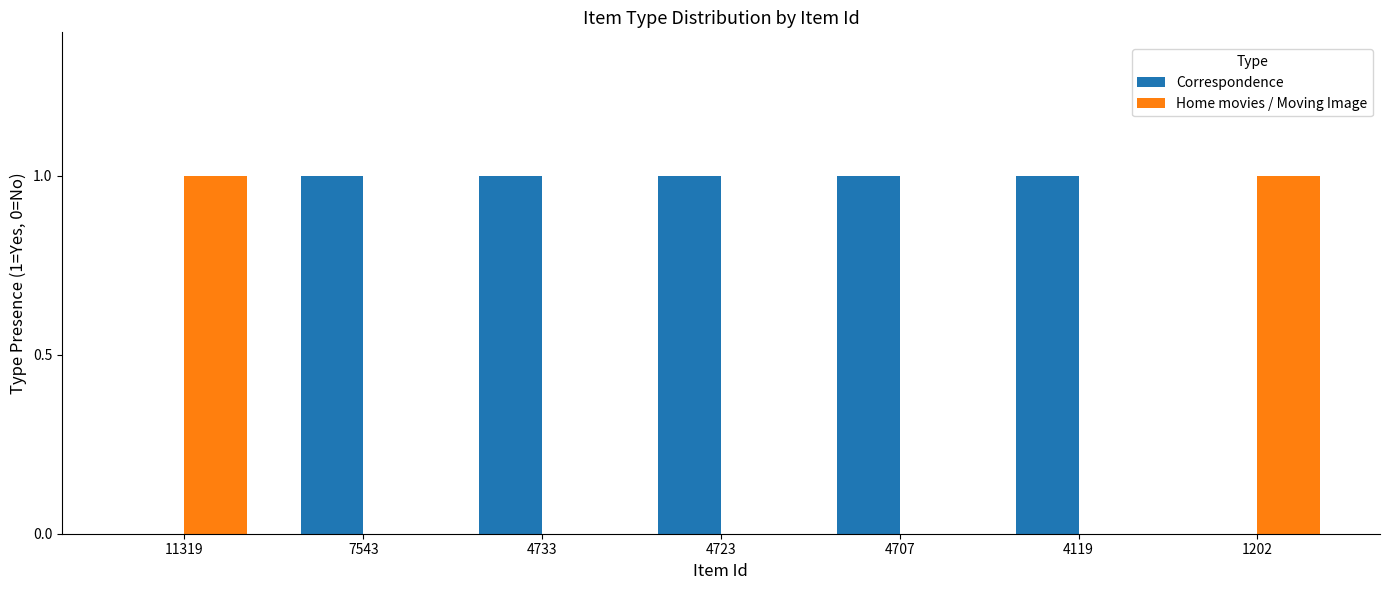

Which series has the largest total across all categories?

Correspondence